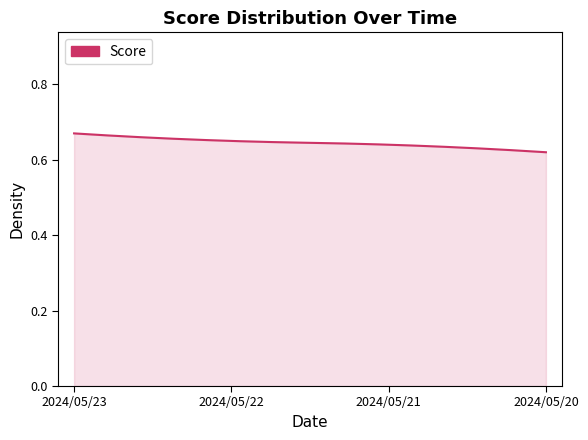

Does the chart have visible grid lines?

No